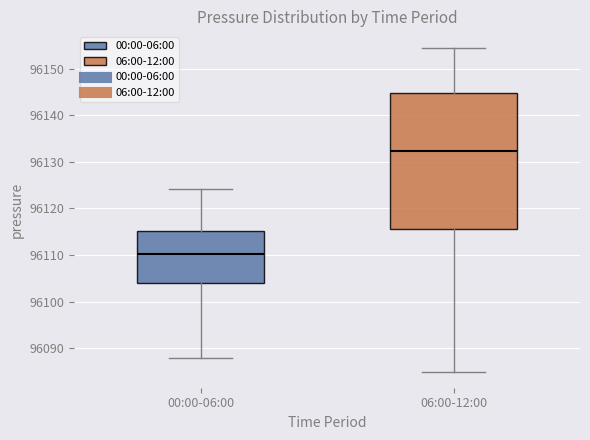

Which box's median line is the highest?

06:00-12:00